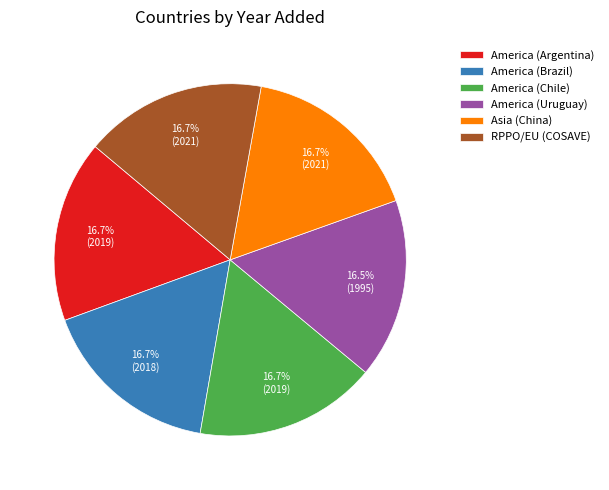

Is it true that America (Argentina) is 17% of the pie?

True